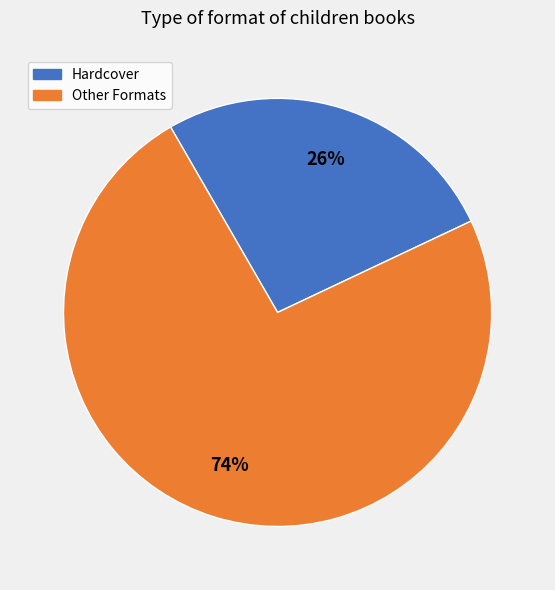

To the nearest percent, what percentage of the pie is Other Formats?

74%